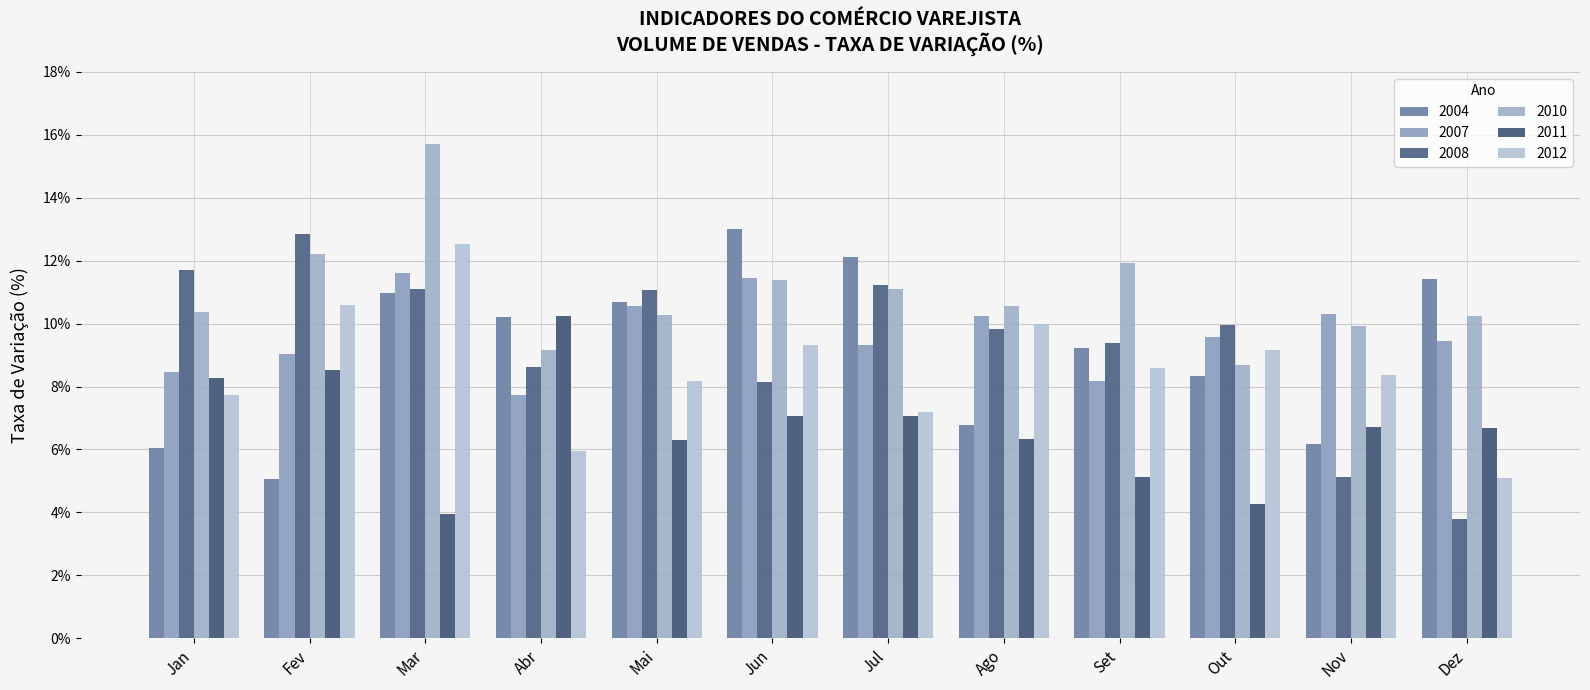

Reading left to right, list all the values displayed in this chart.

2004: 6.1	5.1	11.0	10.2	10.7	13.0	12.1	6.8	9.2	8.3	6.2	11.4
2007: 8.5	9.0	11.6	7.7	10.6	11.5	9.3	10.2	8.2	9.6	10.3	9.4
2008: 11.7	12.8	11.1	8.6	11.1	8.1	11.2	9.8	9.4	10.0	5.1	3.8
2010: 10.4	12.2	15.7	9.2	10.3	11.4	11.1	10.6	11.9	8.7	9.9	10.3
2011: 8.3	8.5	3.9	10.2	6.3	7.1	7.1	6.3	5.1	4.3	6.7	6.7
2012: 7.7	10.6	12.5	5.9	8.2	9.3	7.2	10.0	8.6	9.2	8.4	5.1